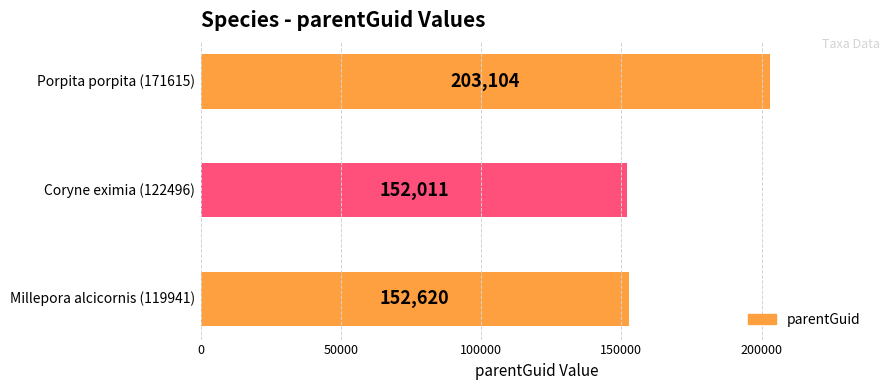

What is the greatest value displayed?

203104